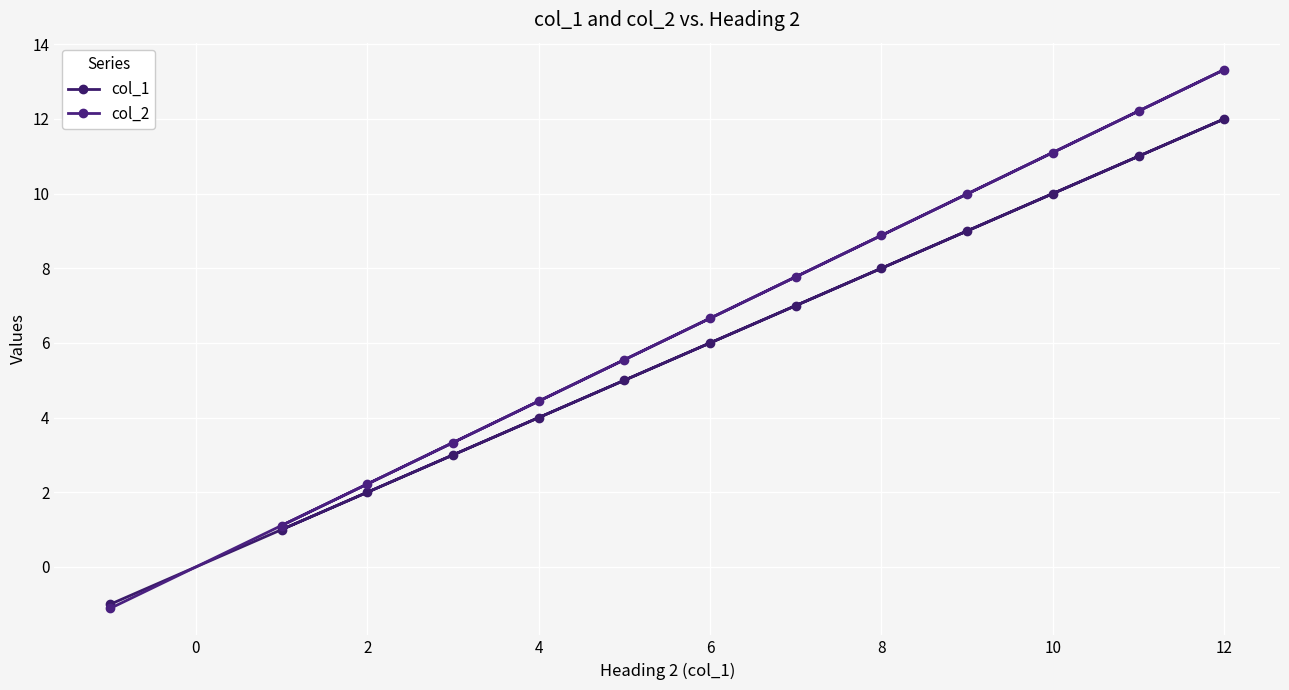

Between 8 and −2, which is larger?

8